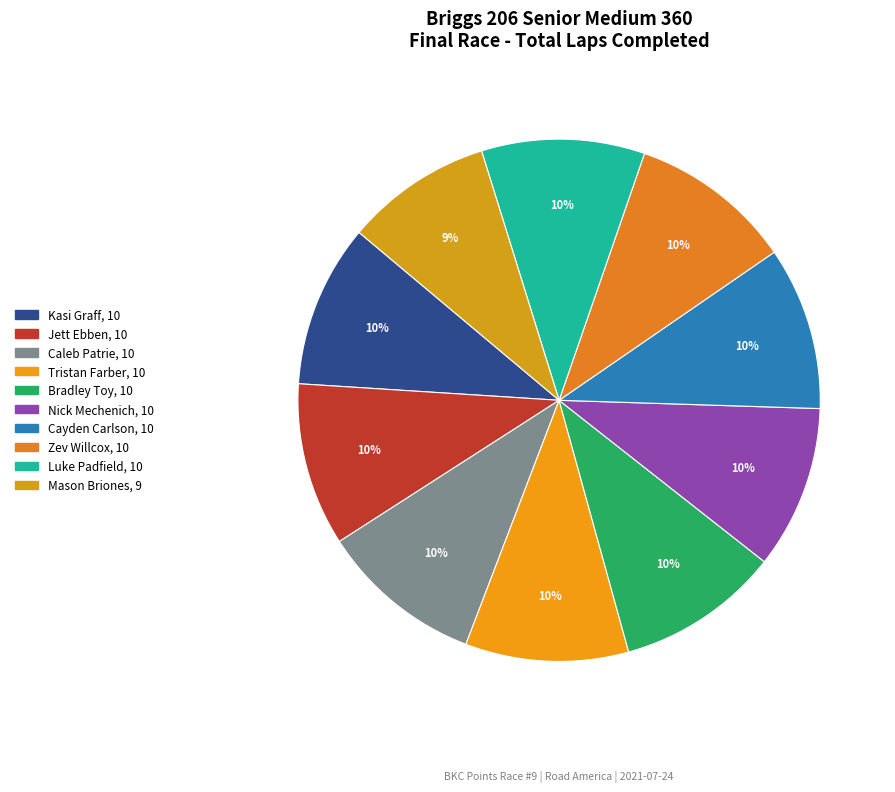

Which has a higher value, Tristan Farber or Mason Briones?

Tristan Farber